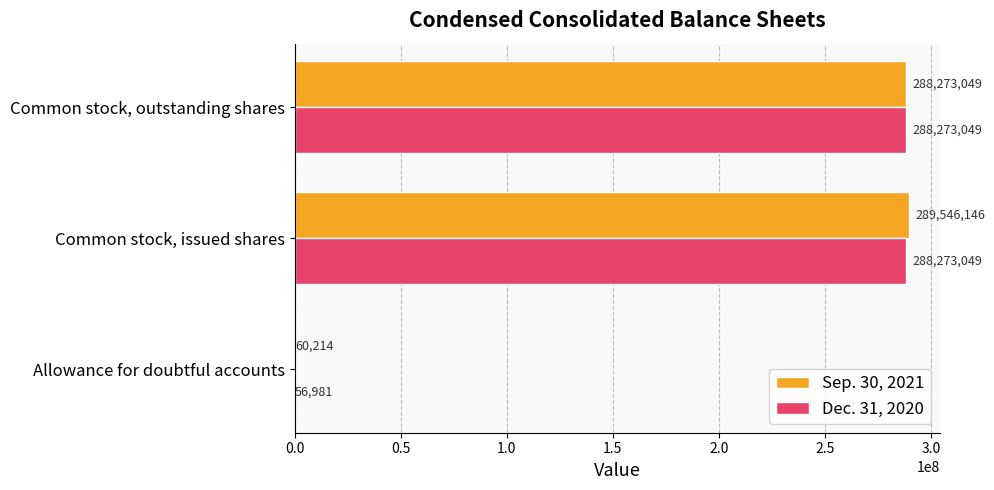

At which label does Sep. 30, 2021 reach its peak?

Common stock, issued shares